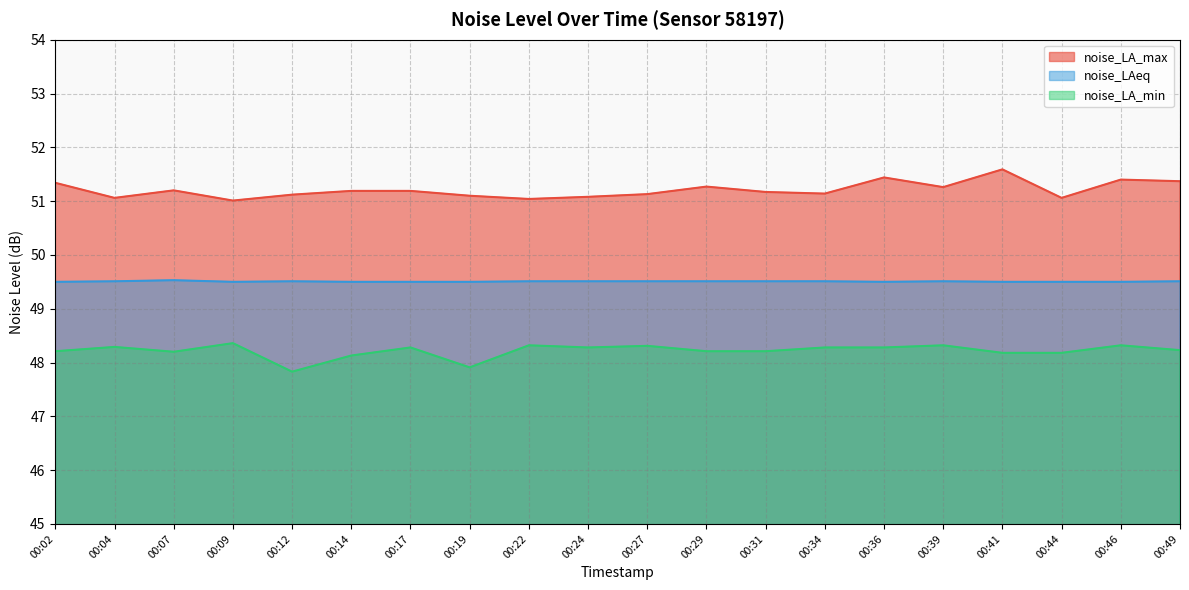

Reading right to left, transcribe all the data shown in this chart.

noise_LA_max: 00:49=51.4	00:46=51.4	00:44=51.1	00:41=51.6	00:39=51.3	00:36=51.4	00:34=51.1	00:31=51.2	00:29=51.3	00:27=51.1	00:24=51.1	00:22=51.0	00:19=51.1	00:17=51.2	00:14=51.2	00:12=51.1	00:09=51.0	00:07=51.2	00:04=51.1	00:02=51.3
noise_LAeq: 00:49=49.5	00:46=49.5	00:44=49.5	00:41=49.5	00:39=49.5	00:36=49.5	00:34=49.5	00:31=49.5	00:29=49.5	00:27=49.5	00:24=49.5	00:22=49.5	00:19=49.5	00:17=49.5	00:14=49.5	00:12=49.5	00:09=49.5	00:07=49.5	00:04=49.5	00:02=49.5
noise_LA_min: 00:49=48.2	00:46=48.3	00:44=48.2	00:41=48.2	00:39=48.3	00:36=48.3	00:34=48.3	00:31=48.2	00:29=48.2	00:27=48.3	00:24=48.3	00:22=48.3	00:19=47.9	00:17=48.3	00:14=48.1	00:12=47.8	00:09=48.4	00:07=48.2	00:04=48.3	00:02=48.2